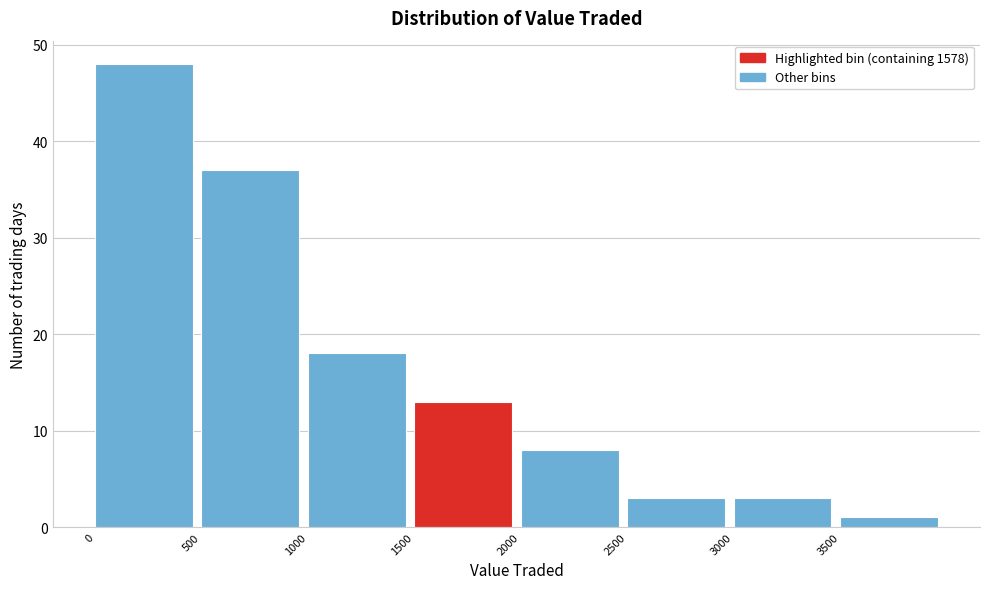

How tall is the bar that spans 3000 to 3500 on the x-axis? The values are not printed on the chart, so give them approximately, as read against the axis.

3